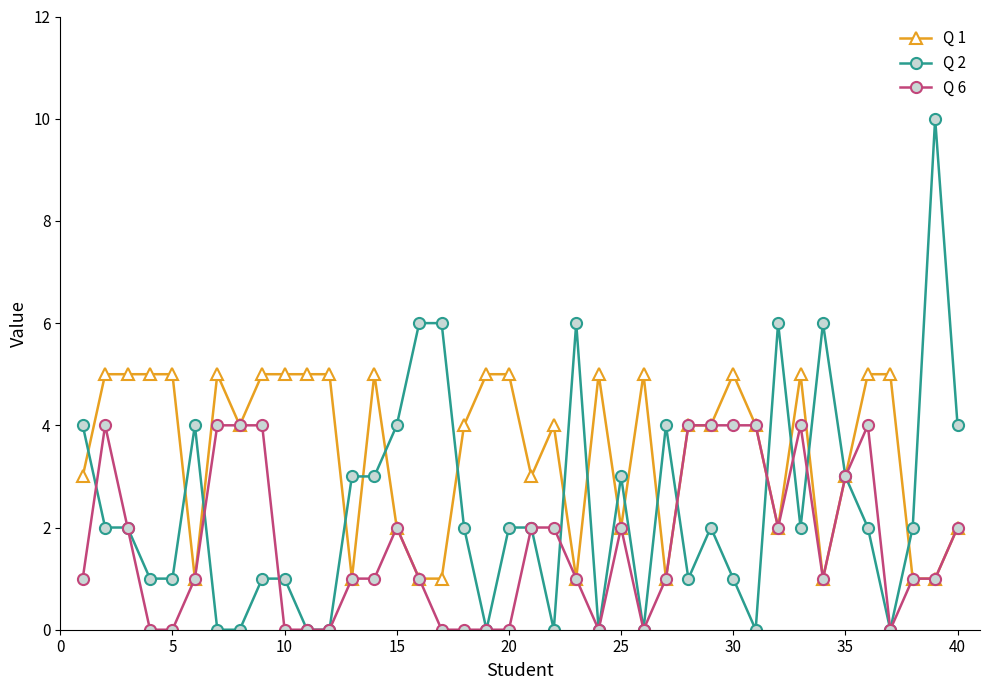

Count the Q 2 values in the range 1 to 4.

24